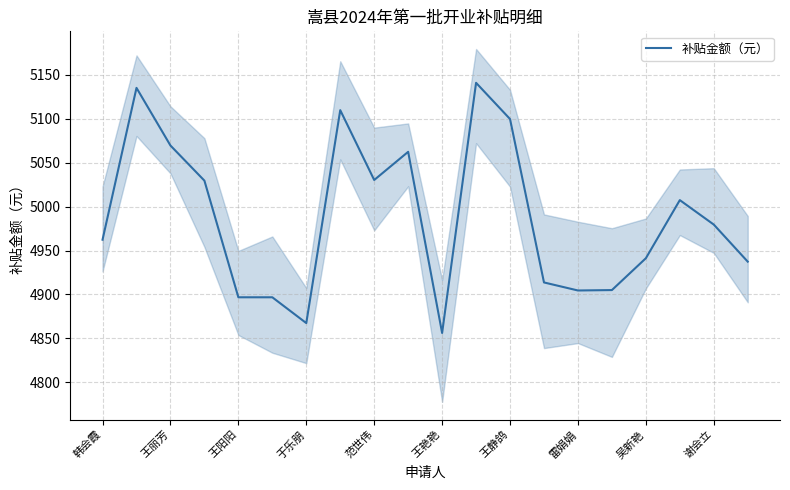

Where is the data nearest to the value 4998?

17